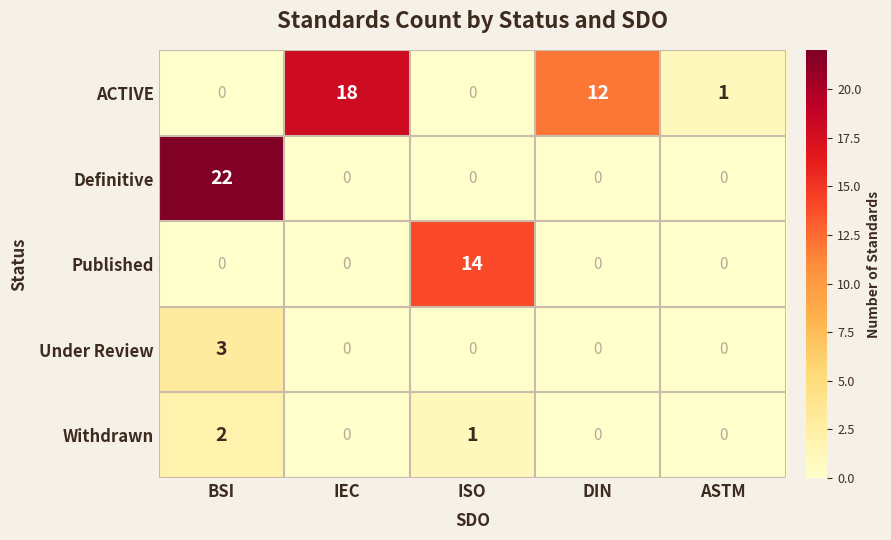

Reading right to left, transcribe all the data shown in this chart.

ACTIVE: 1	12	0	18	0
Definitive: 0	0	0	0	22
Published: 0	0	14	0	0
Under Review: 0	0	0	0	3
Withdrawn: 0	0	1	0	2